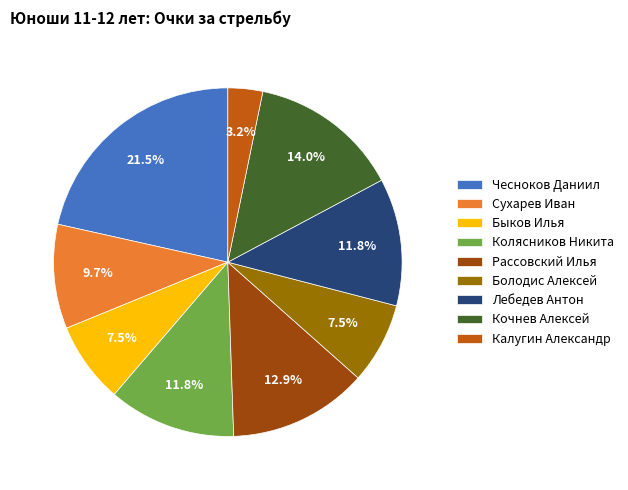

What is the smallest slice in the pie chart?

Калугин Александр